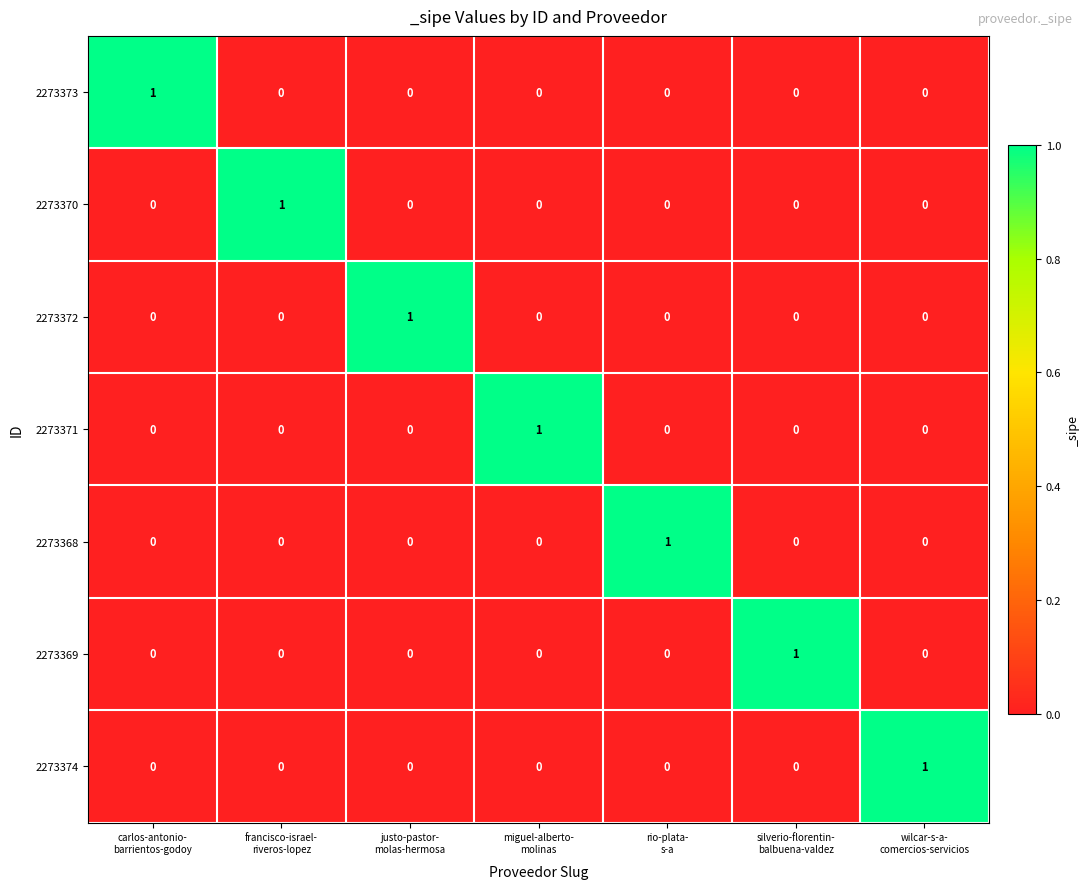

What is the total value across all series at rio-plata-
s-a?

1